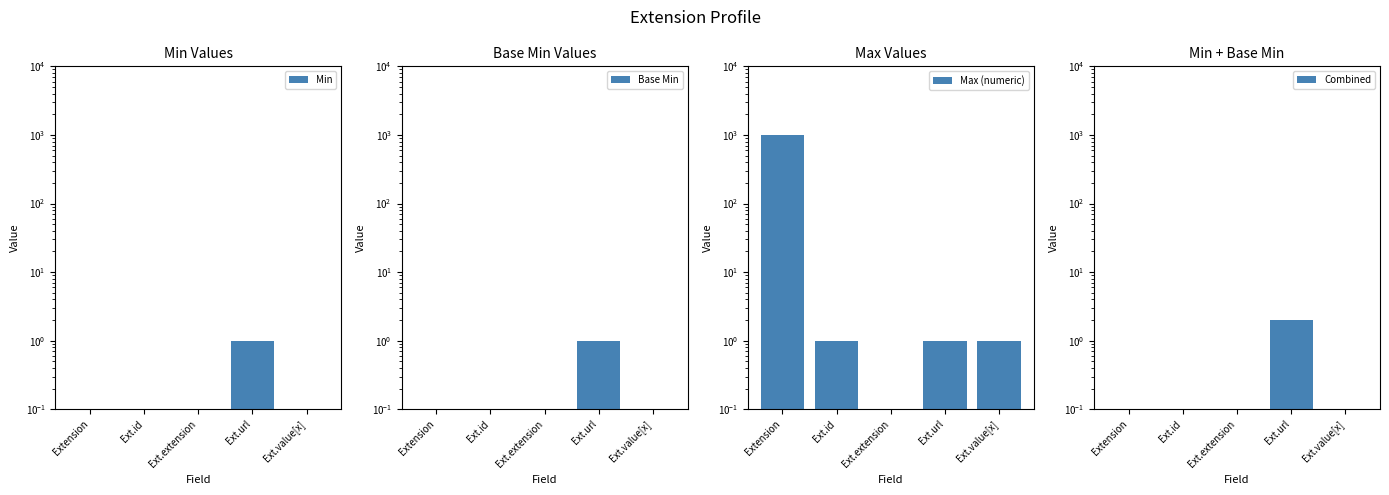

What is the label of the 5th bar from the right?

Extension